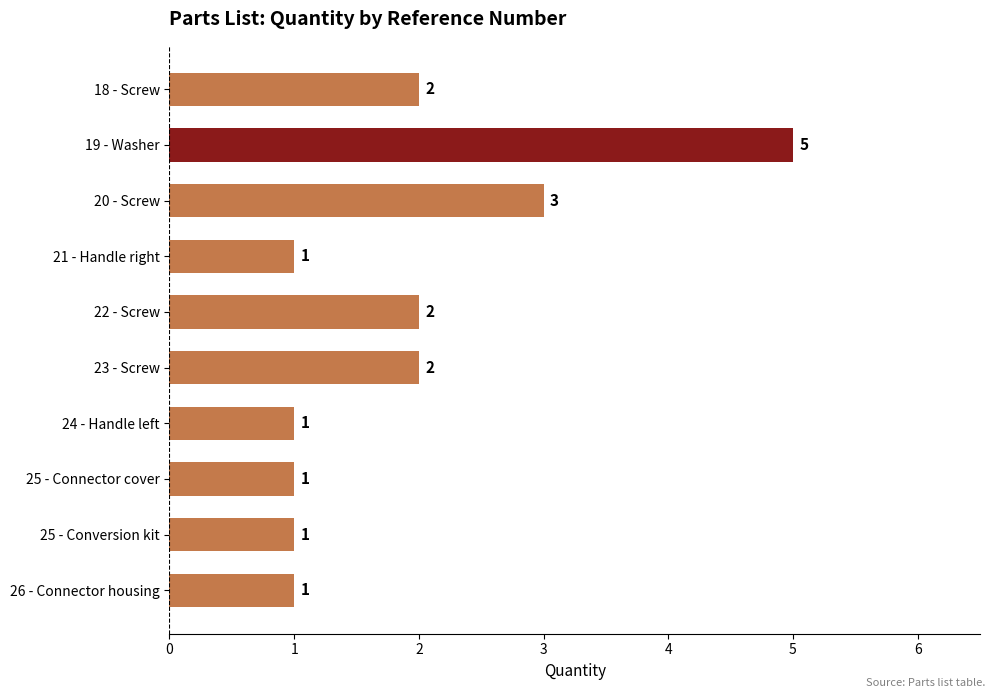

What is the label of the 9th bar from the top?

25 - Conversion kit